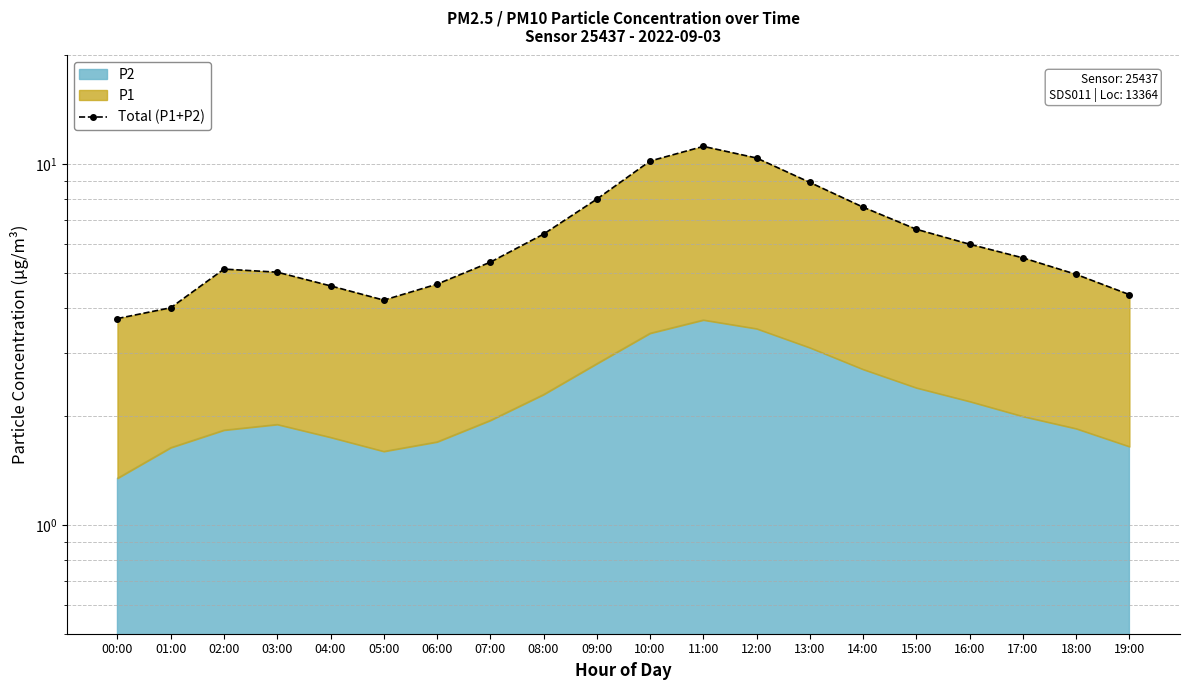

How many points are lower than both their immediate neighbors (excluding endpoints)?

1